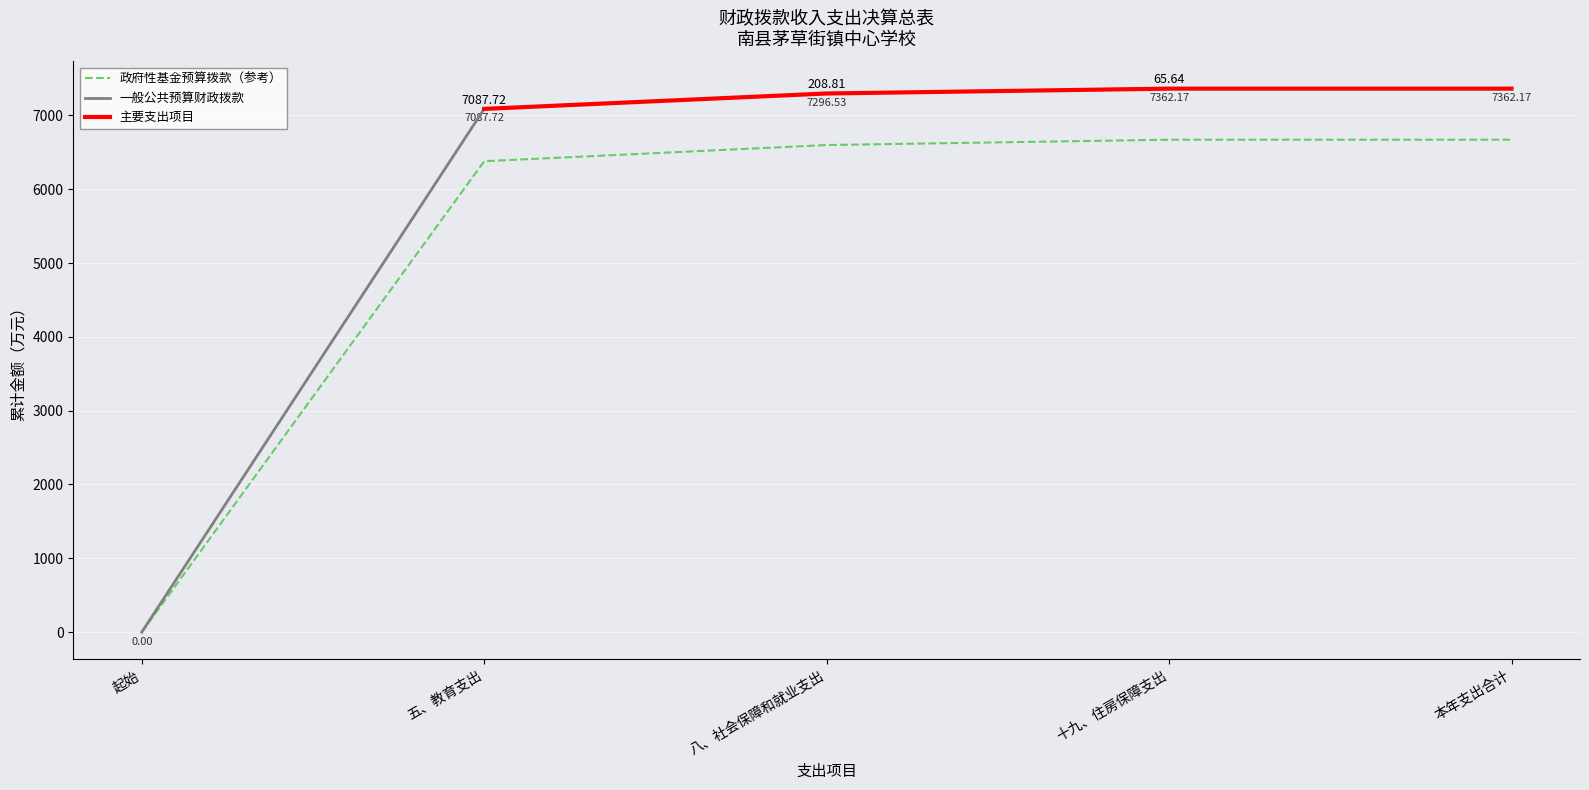

True or false: 政府性基金预算财政拨款 and 一般公共预算财政拨款(合计) cross at least once.

False